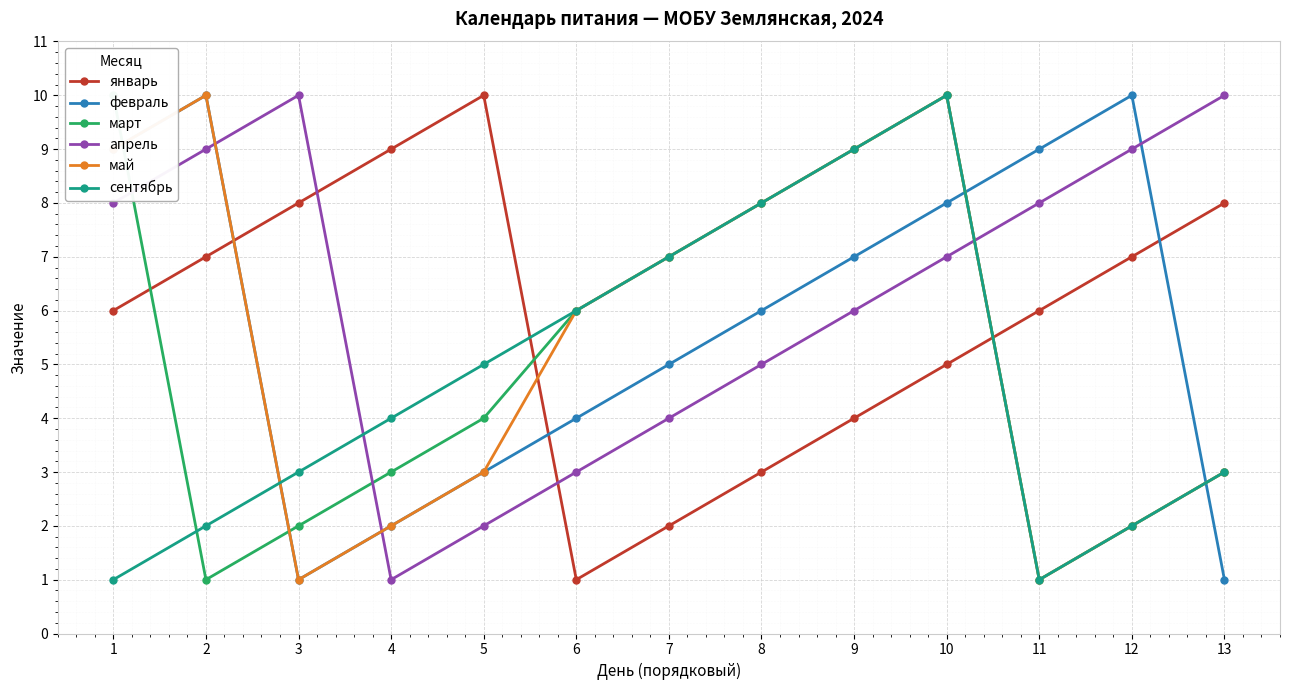

How many сентябрь values are between 2 and 7?

8